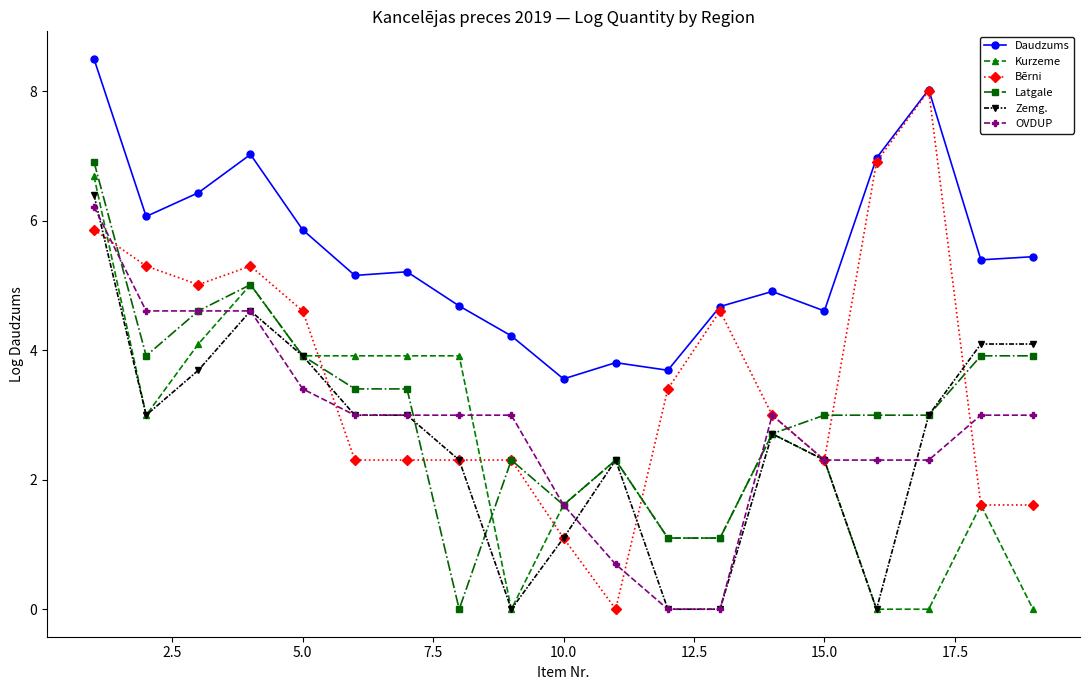

What is the value of the Daudzums point at the 6th from the left?

5.2